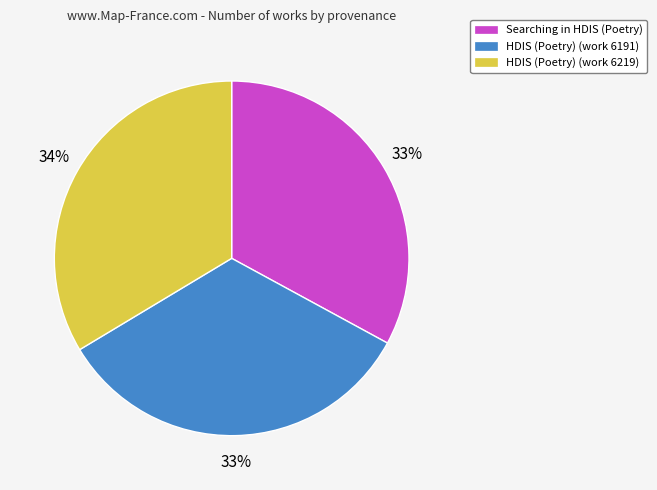

Is it true that Searching in HDIS (Poetry) is 42% of the pie?

False